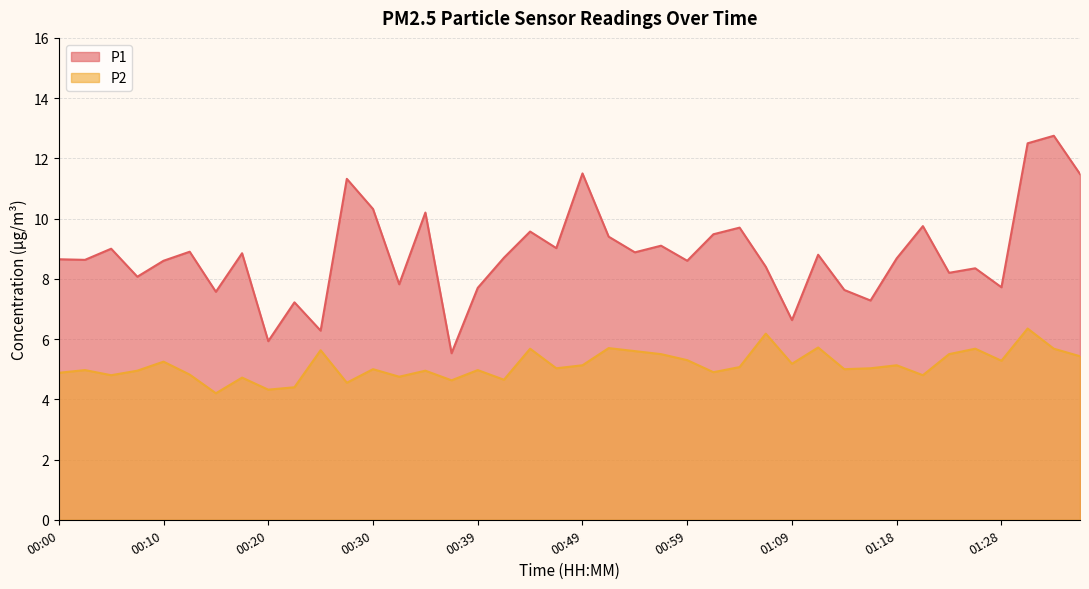

What are all the series names shown in the legend?

P1, P2